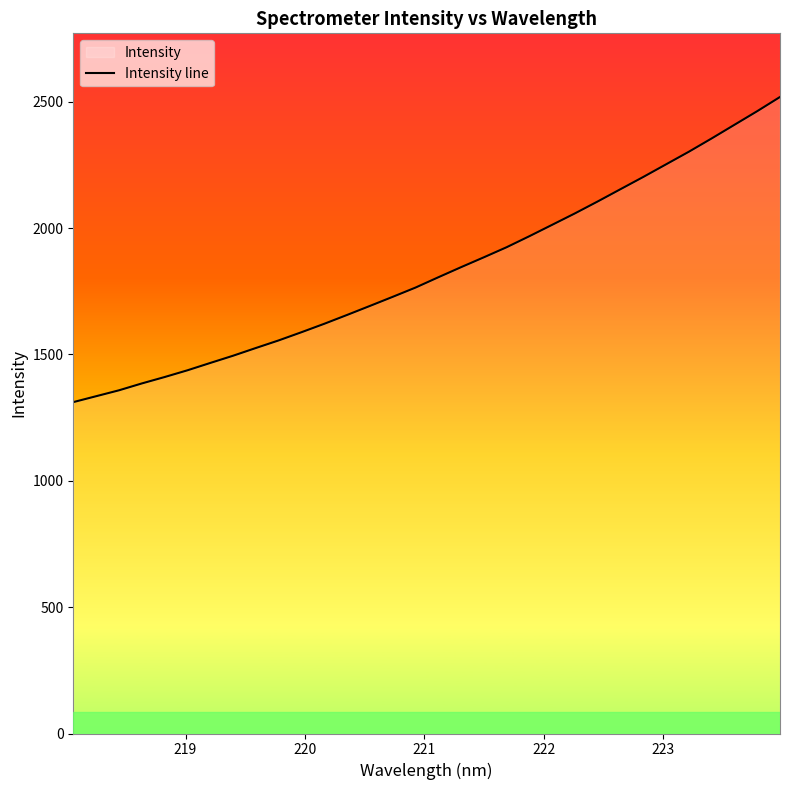

What is the maximum value shown in the chart?

2518.8